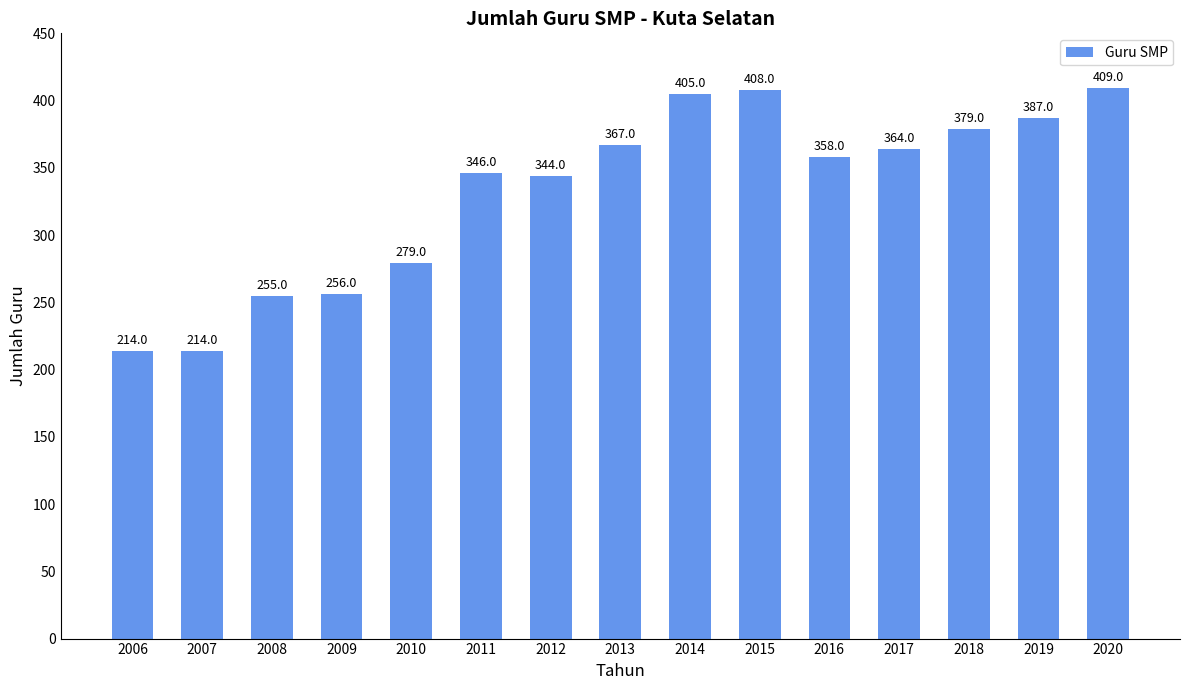

What is the change in value from 2012 to 2019?

+43